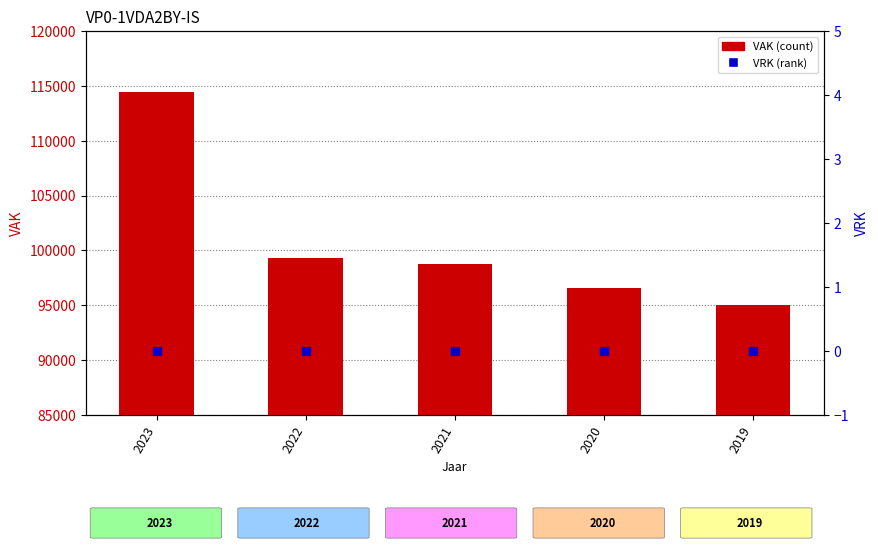

Which series contains the highest Y value?

VAK